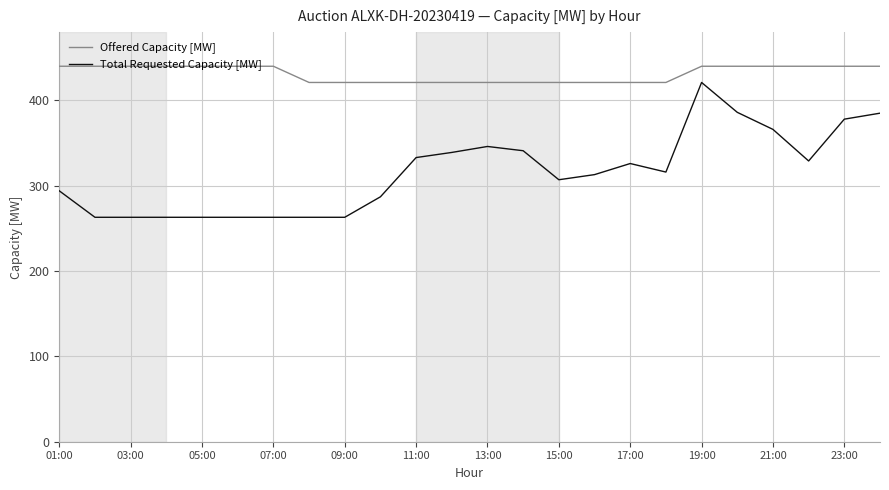

True or false: Offered Capacity [MW] and Total Requested Capacity [MW] intersect in this chart.

False